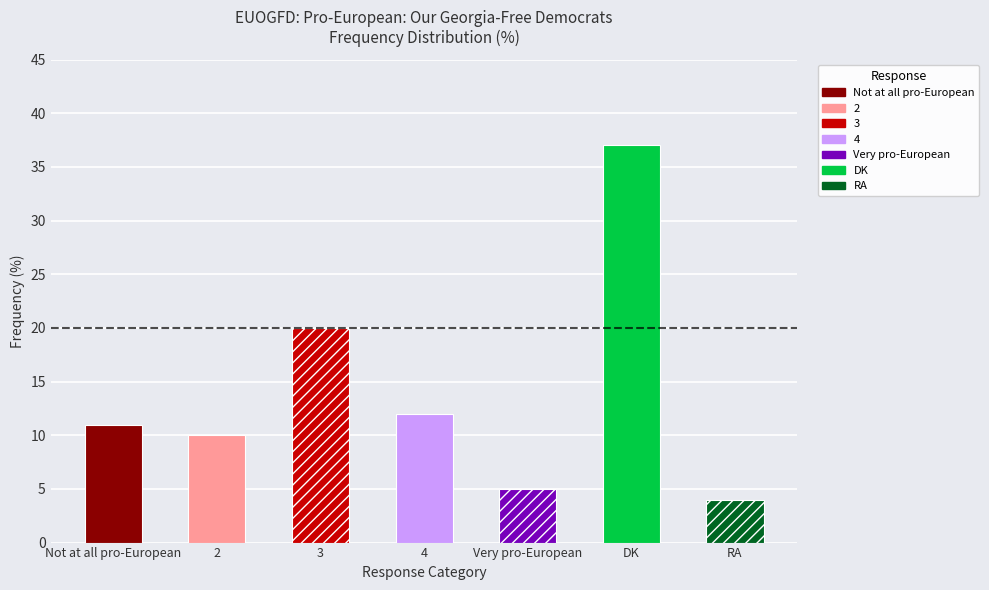

What is the average value?

14